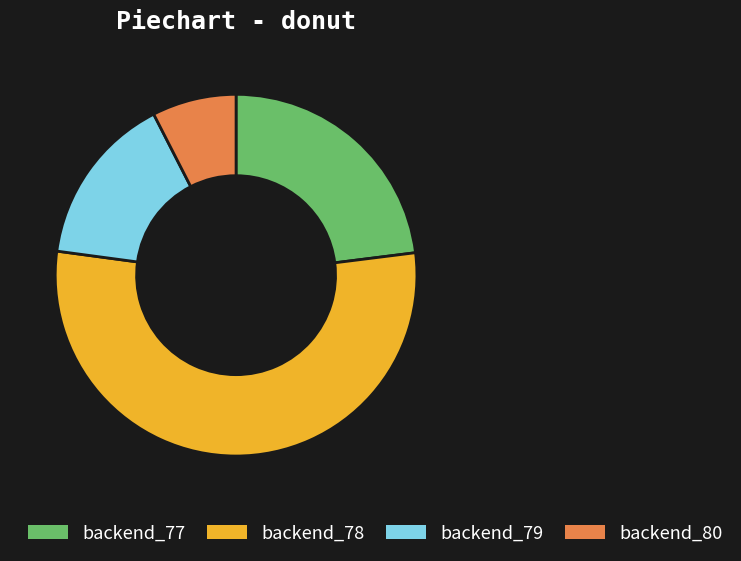

Is it true that backend_77 is 13% of the pie?

False